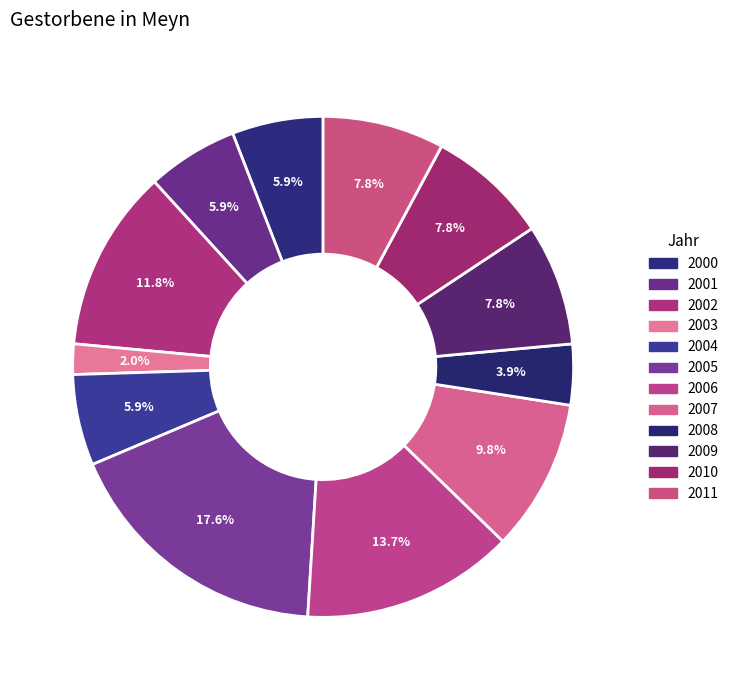

What percentage is NOT represented by 2007?

90.2%